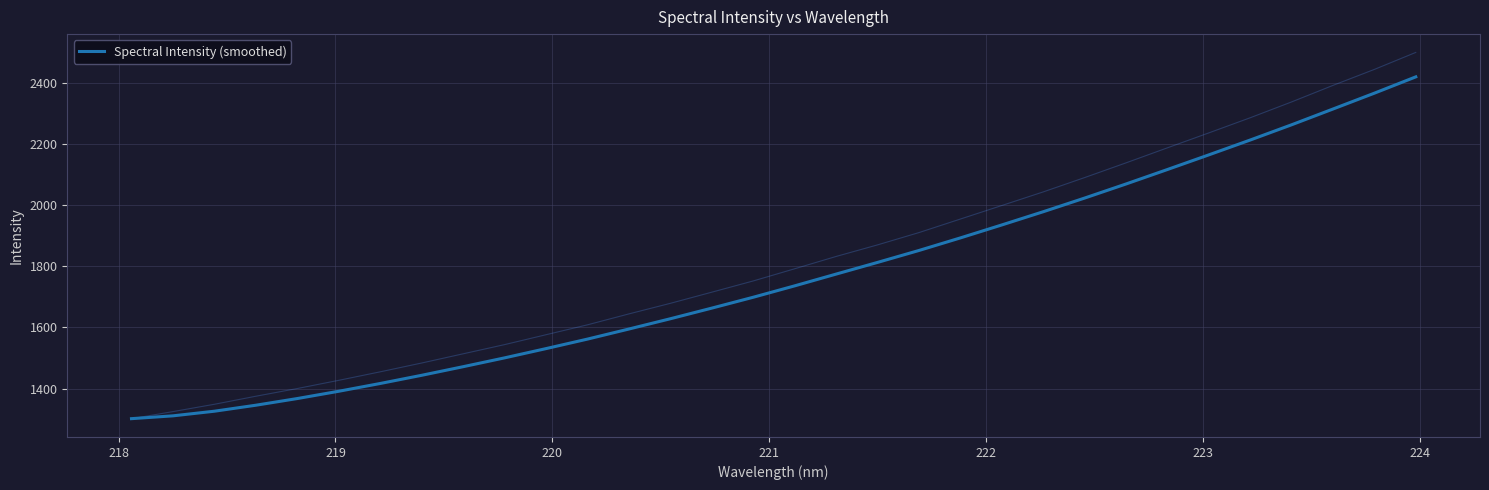

What is the maximum value for Spectral Intensity (smoothed)?

2420.1